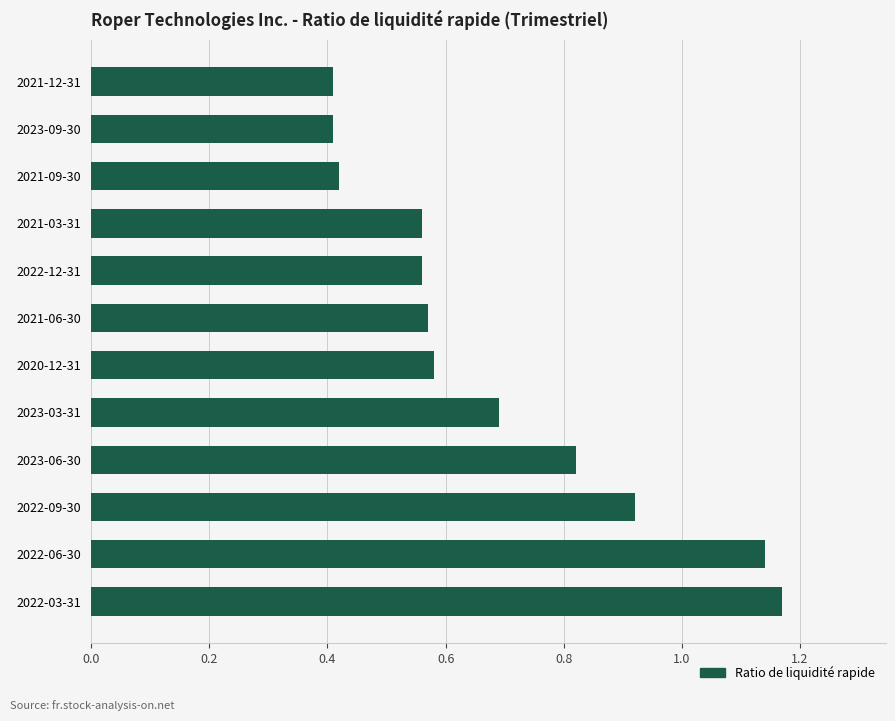

Which label corresponds to the largest value in the chart?

2022-03-31